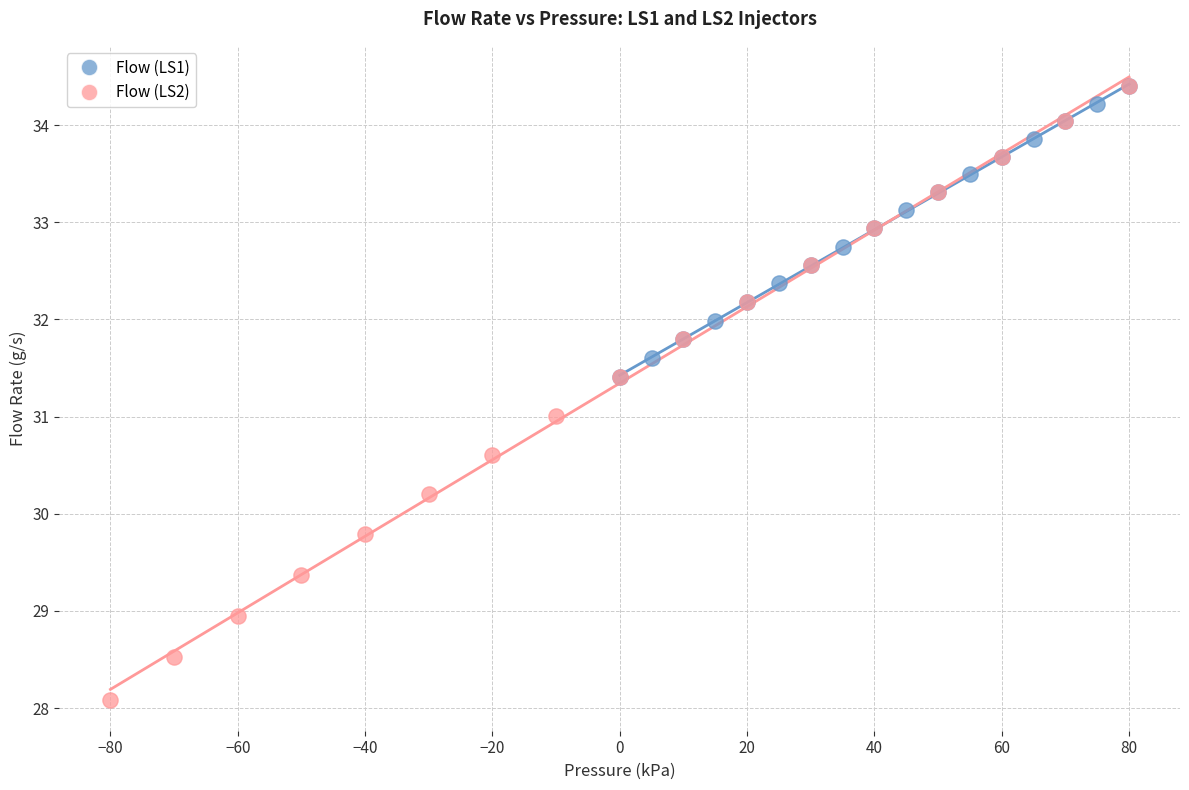

Which series reaches the minimum Y coordinate?

Flow (LS2)